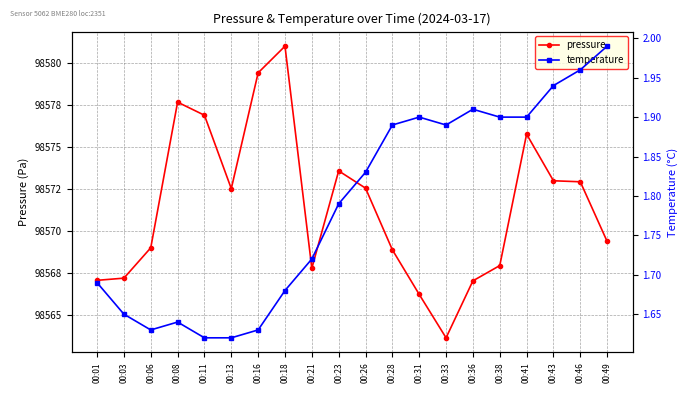

The temperature series shows 1.9 at 00:36. True or false?

True